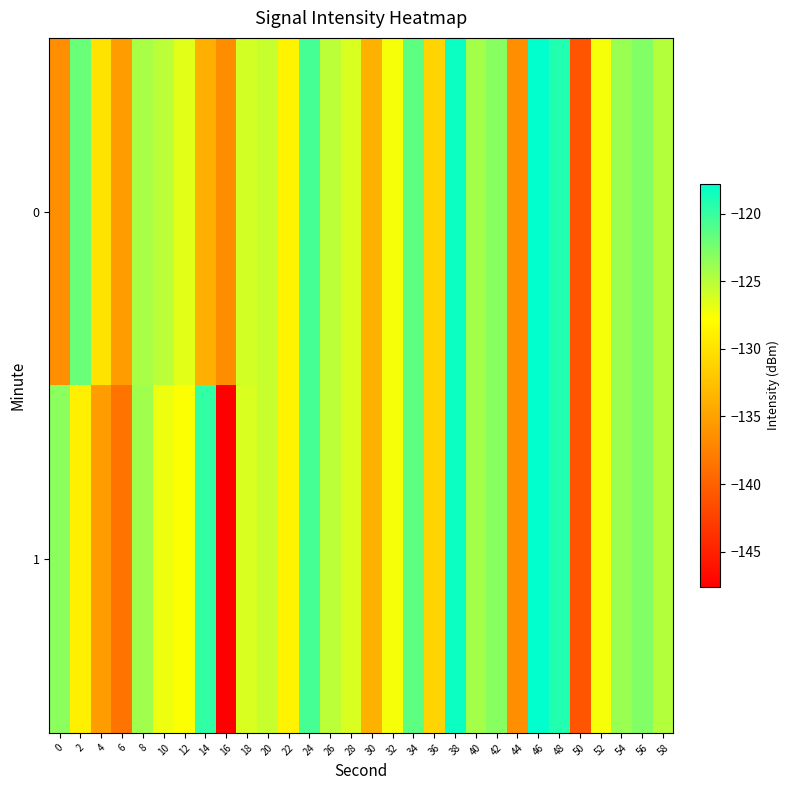

How many data points does each series have?

30